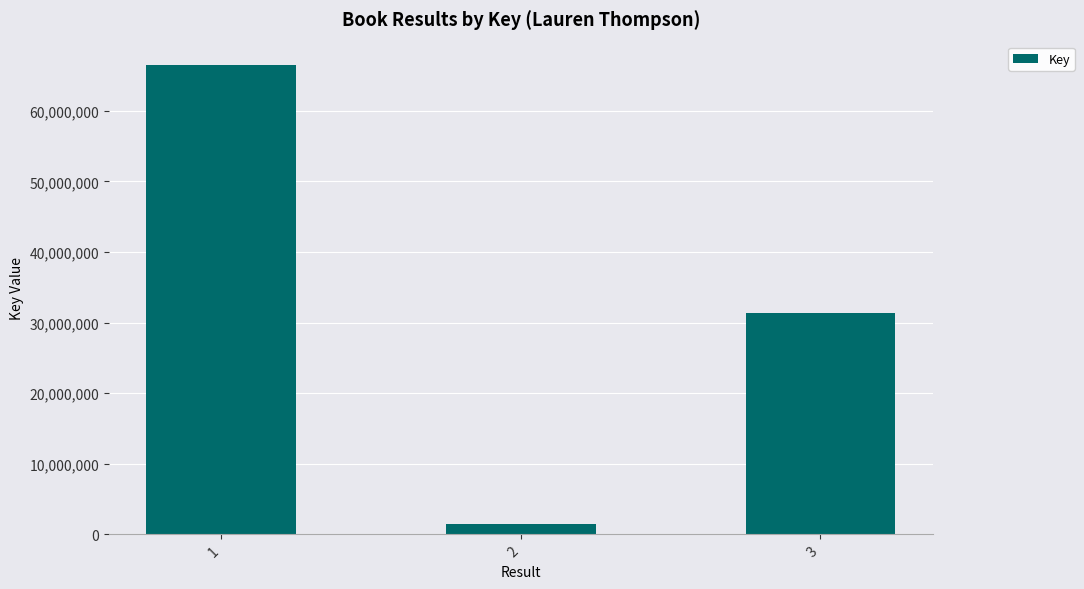

Which category has the lowest value across all series?

2